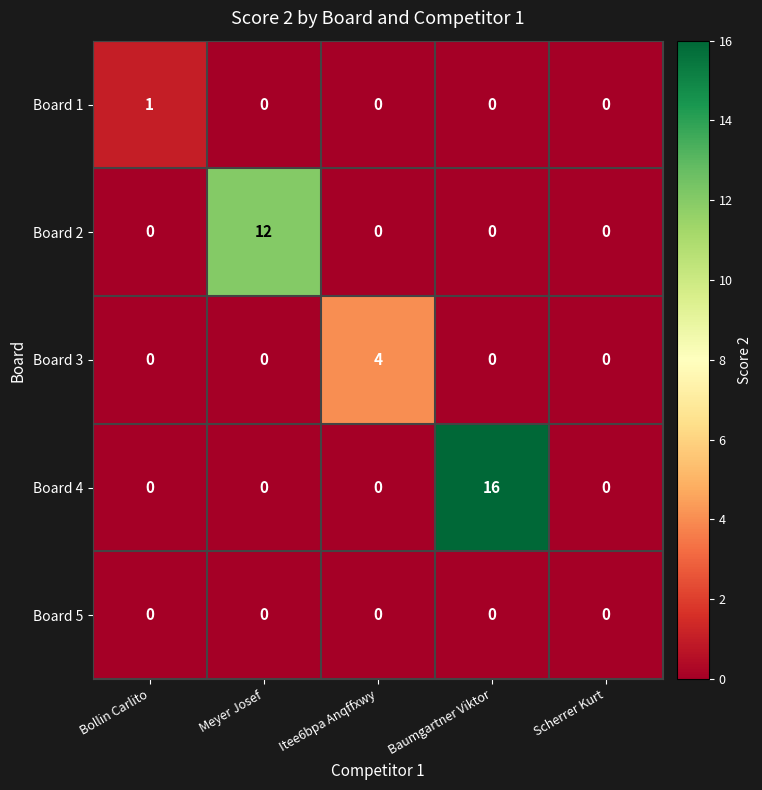

The value of Board 4 at Bollin Carlito is 0. True or false?

True